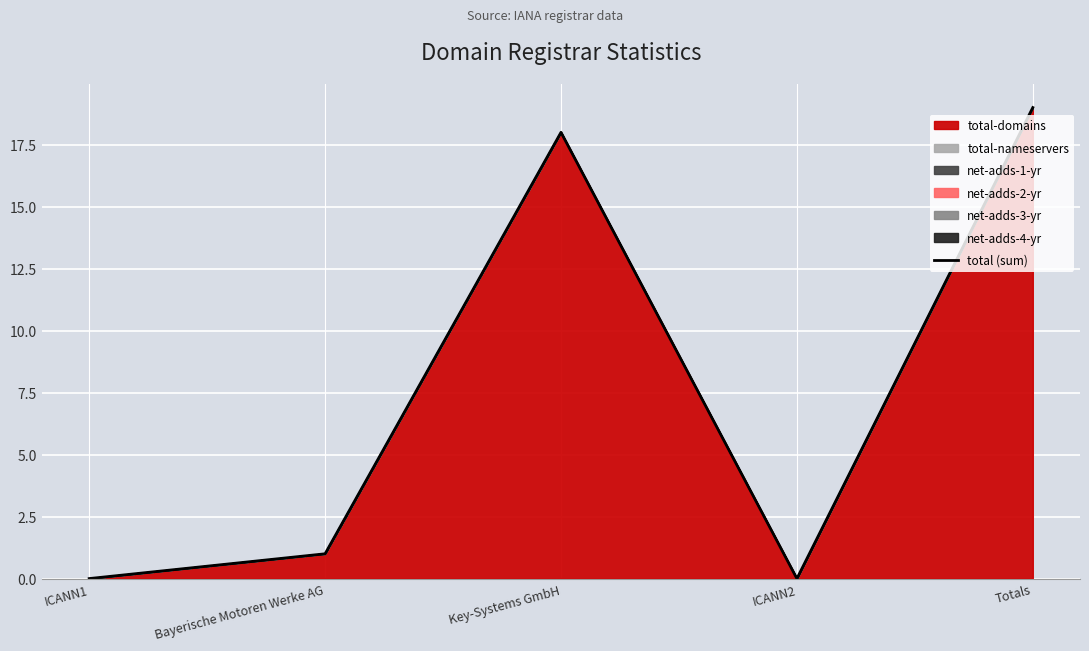

How many values exceed 1?

2